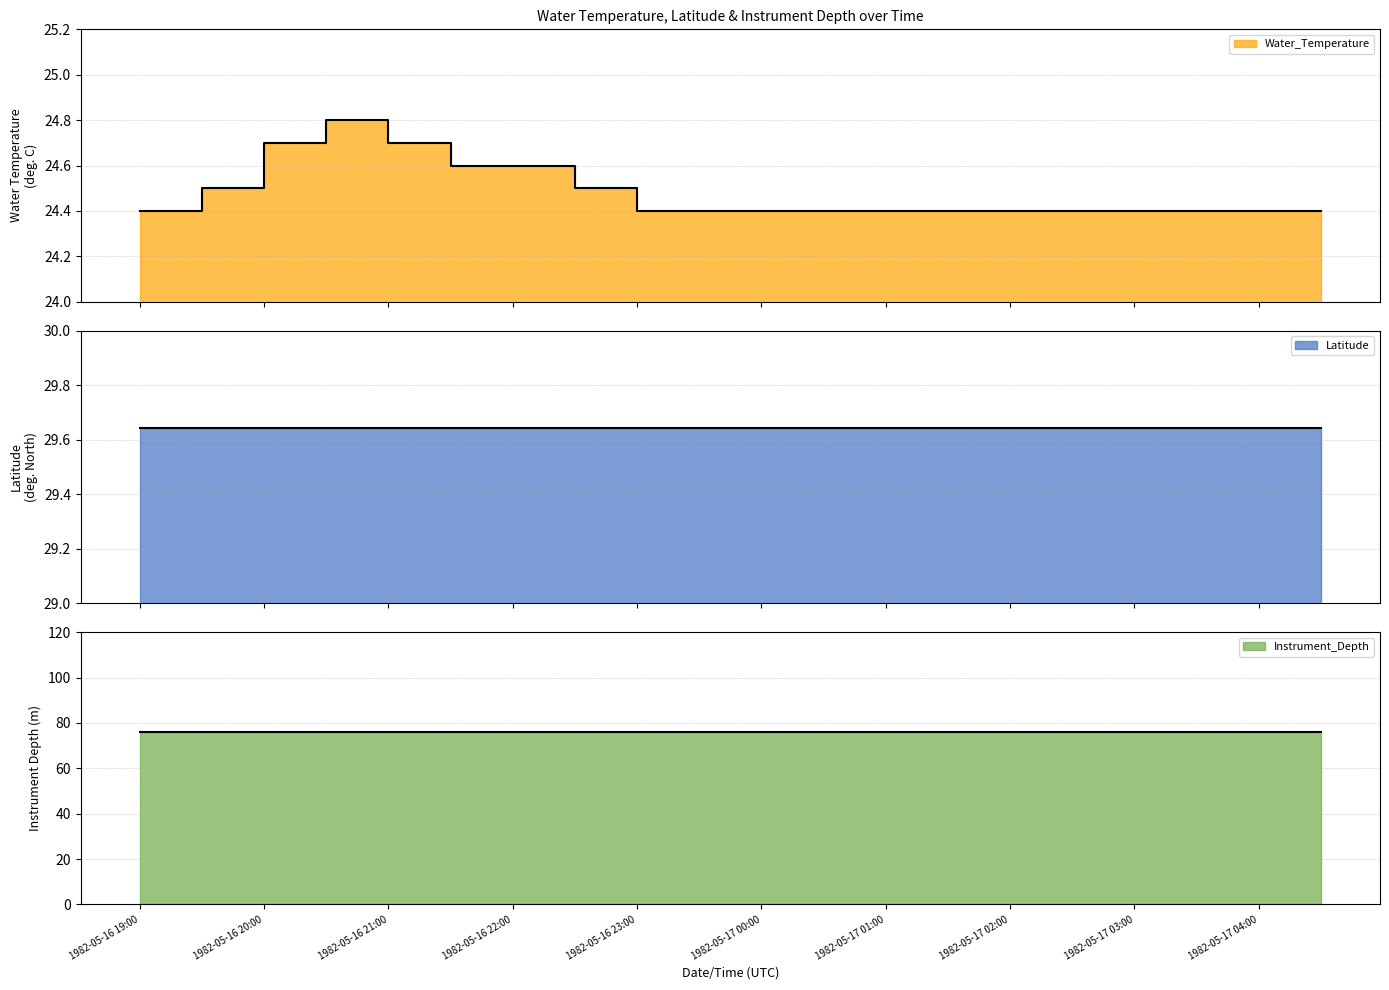

What is the average value of the Water_Temperature series?

24.5